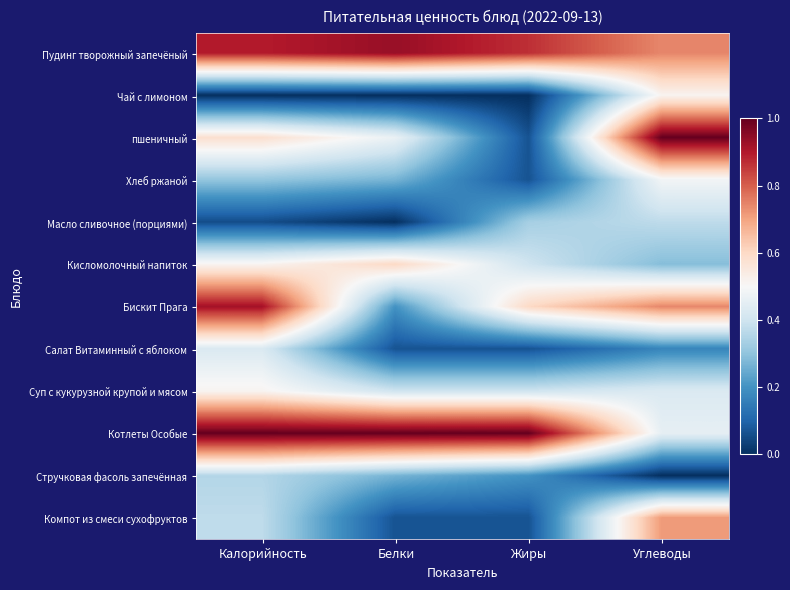

Which series has the largest total across all categories?

Котлеты Особые